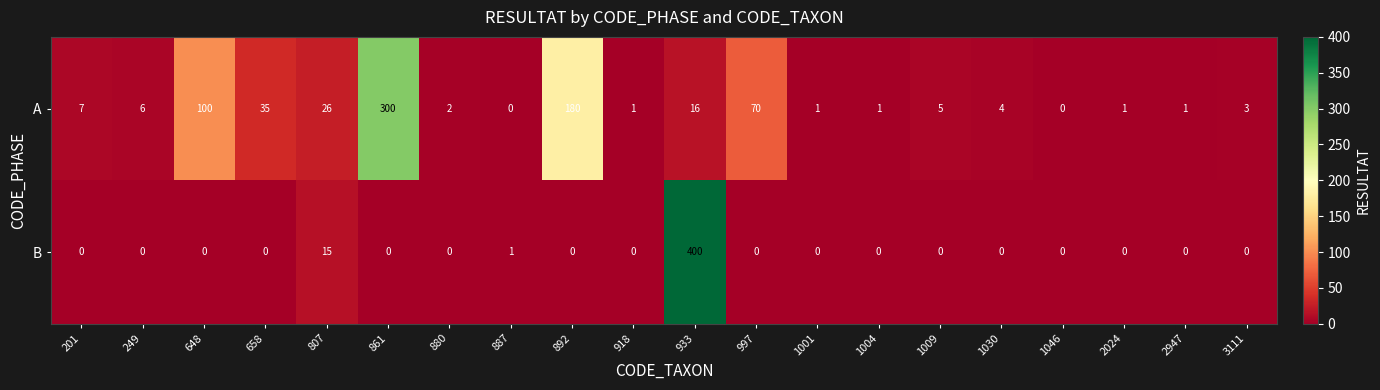

What is the difference between the highest and lowest values at 807?

11